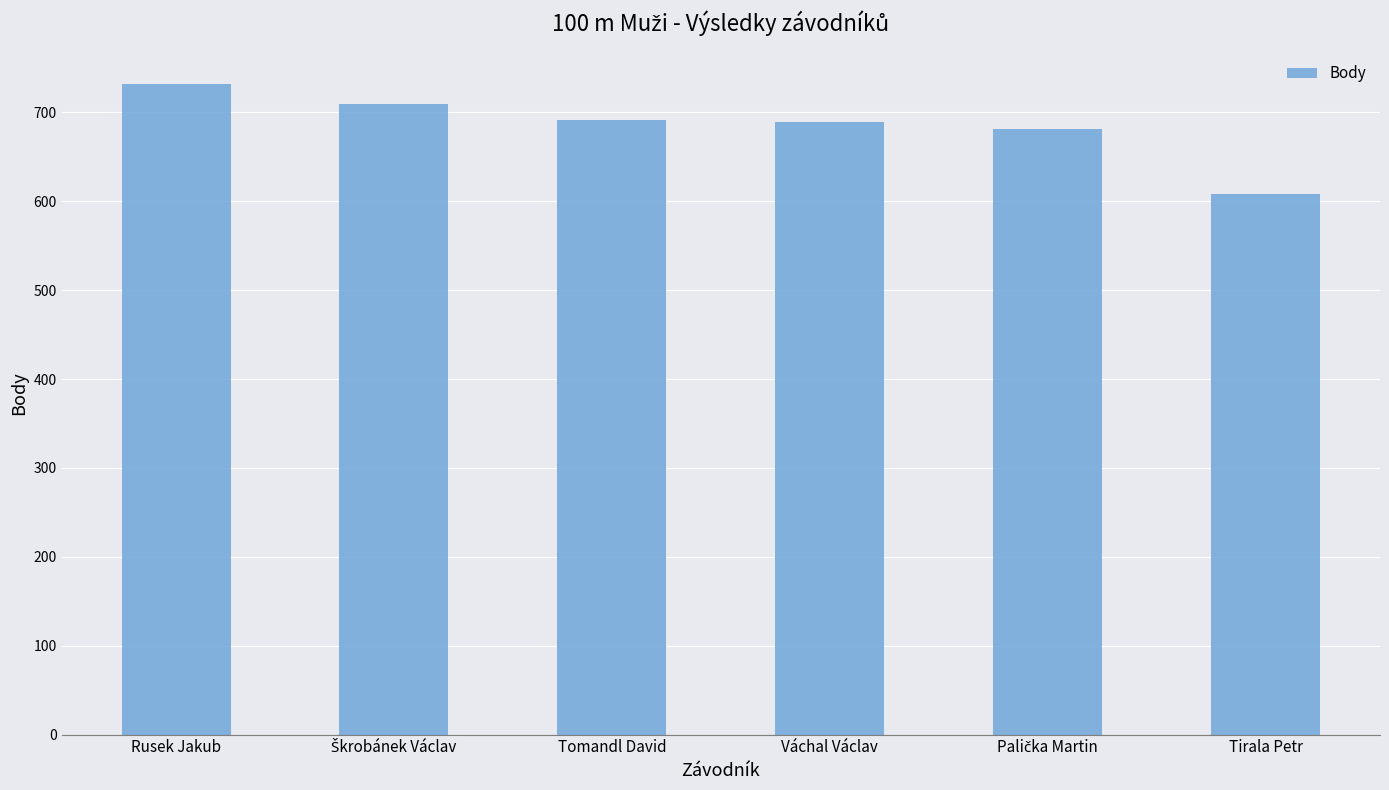

How many categories are shown in the chart?

6